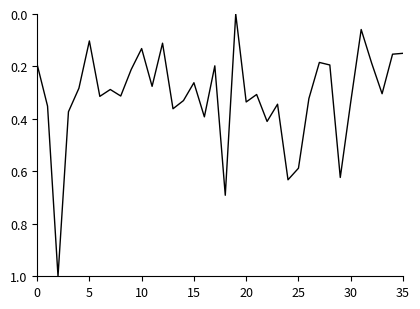

What is the difference between the maximum and minimum values?

1.0